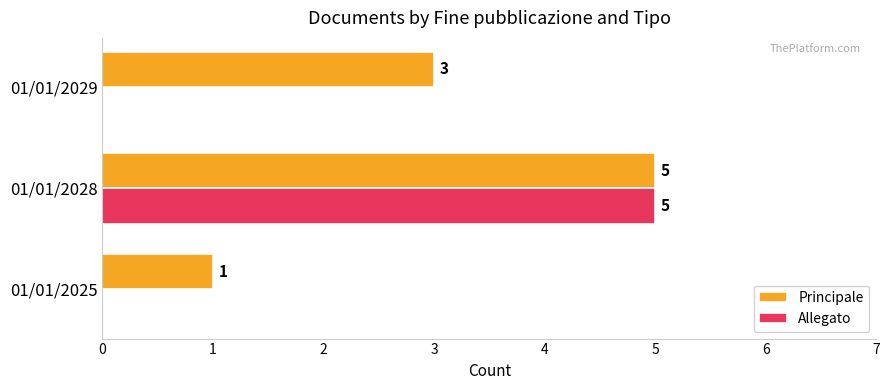

The Allegato series shows 3 at 01/01/2028. True or false?

False